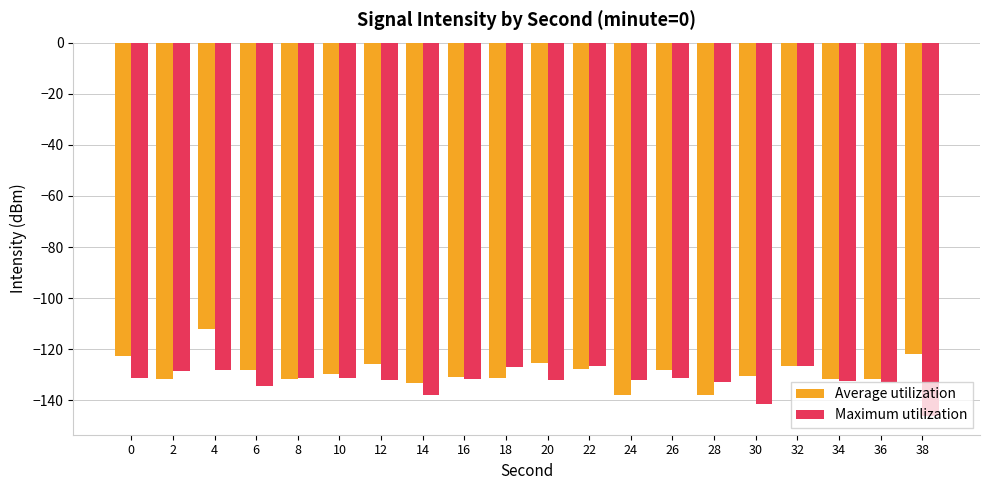

Which series has the largest total across all categories?

Average utilization